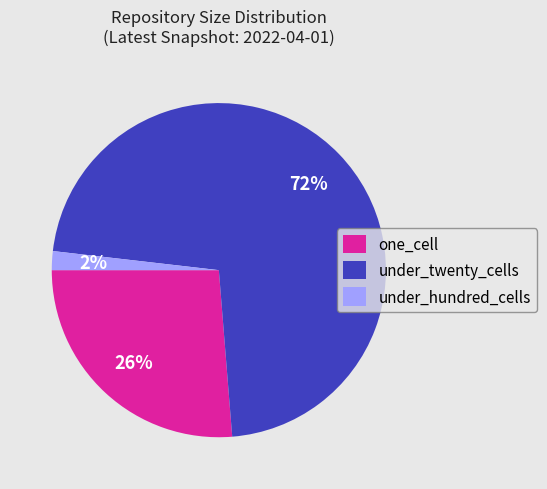

What is the smallest slice in the pie chart?

under_hundred_cells